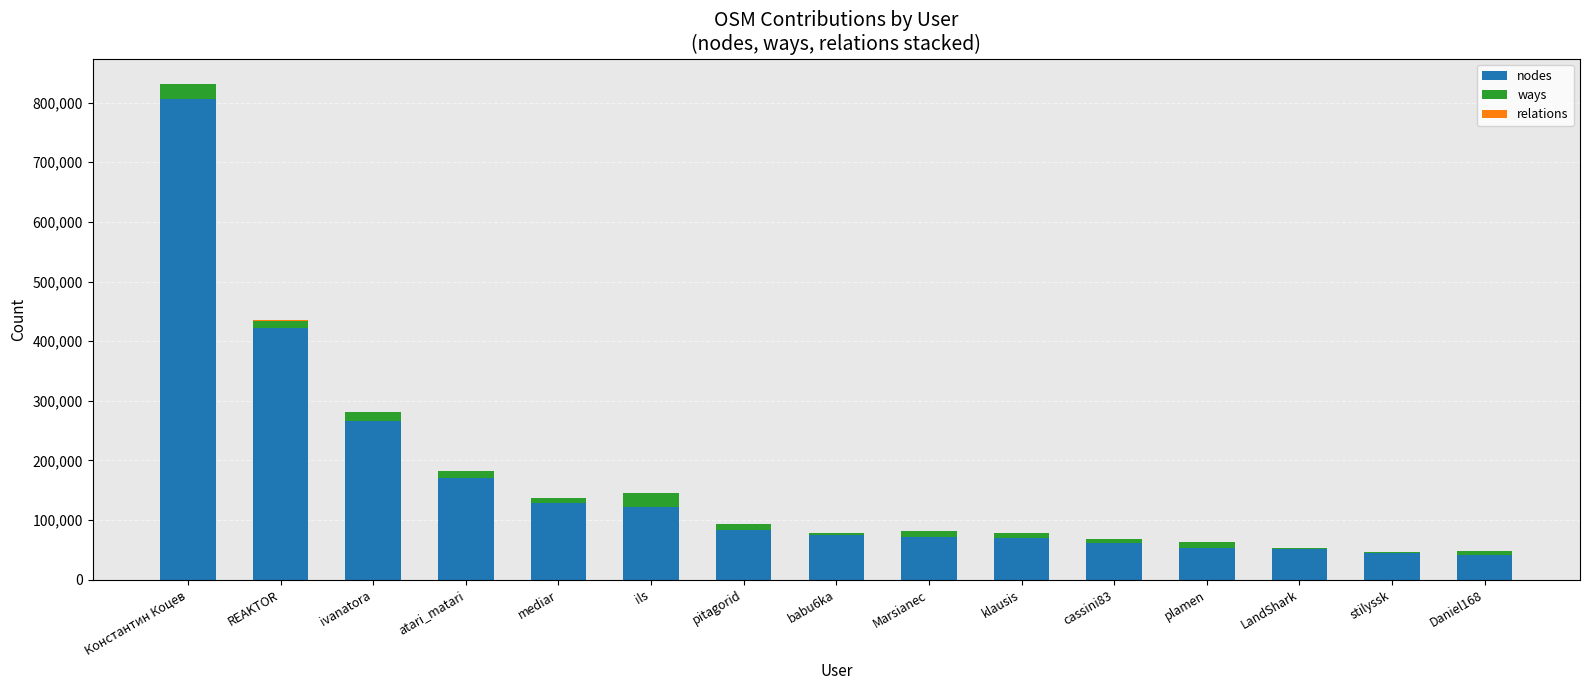

At which category is the sum across all series the highest?

Константин Коцев